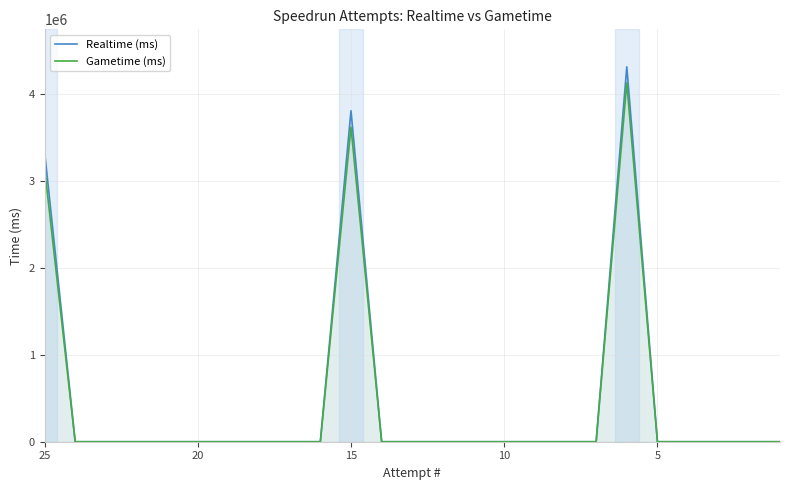

In Gametime (ms), how many points are higher than both neighbors (excluding endpoints)?

2